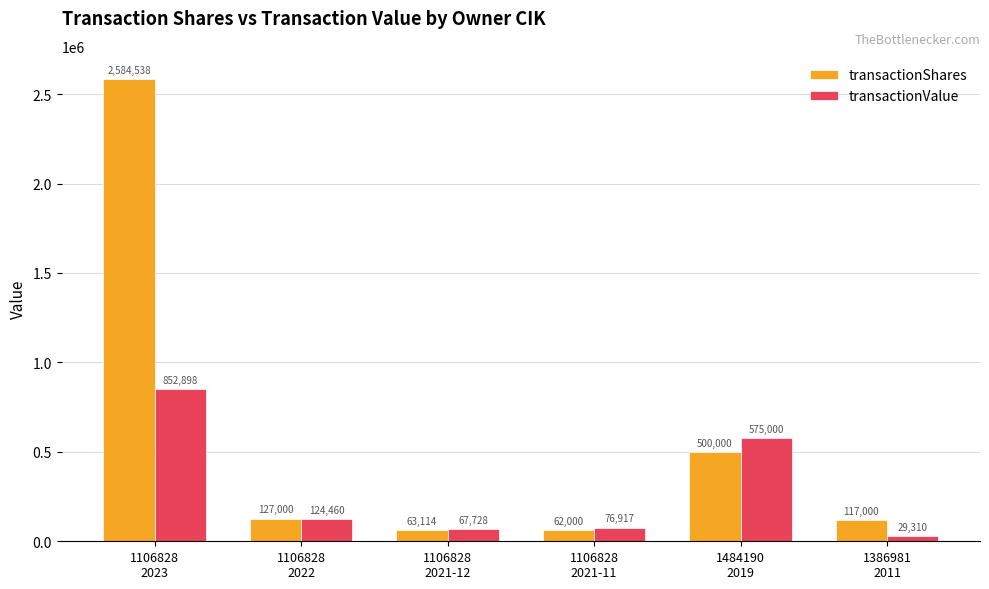

What is the difference between the maximum and second lowest values in the transactionShares series?

2521424